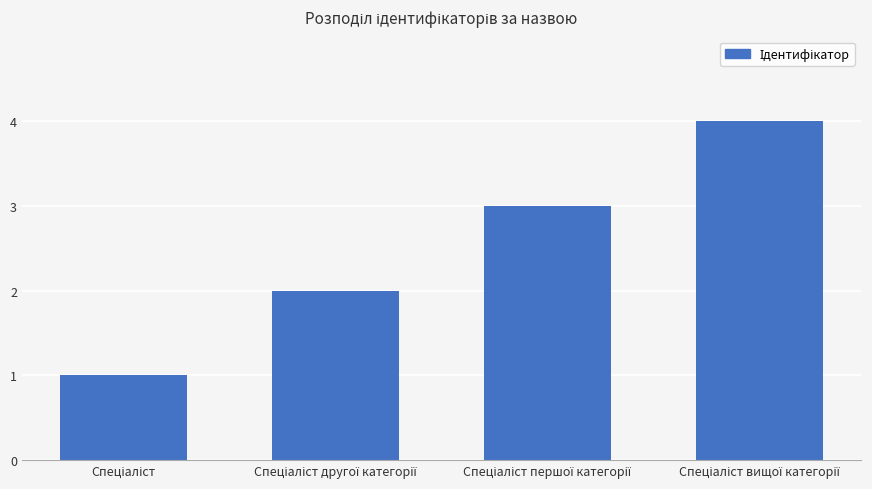

What is the maximum value shown in the chart?

4